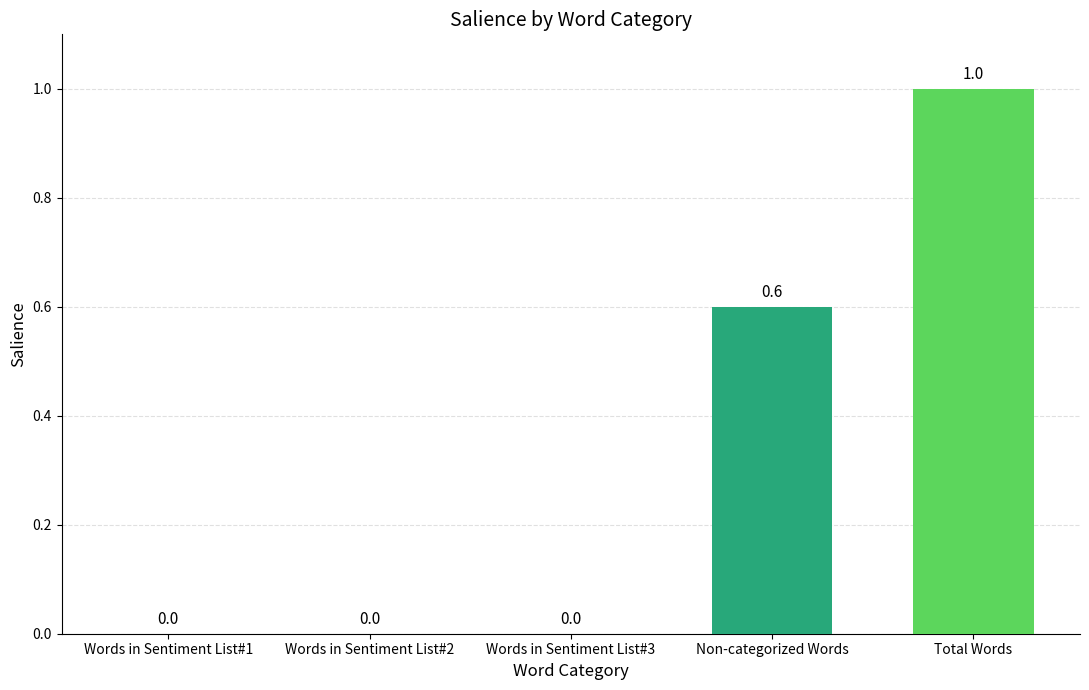

How many series are shown in this chart?

1